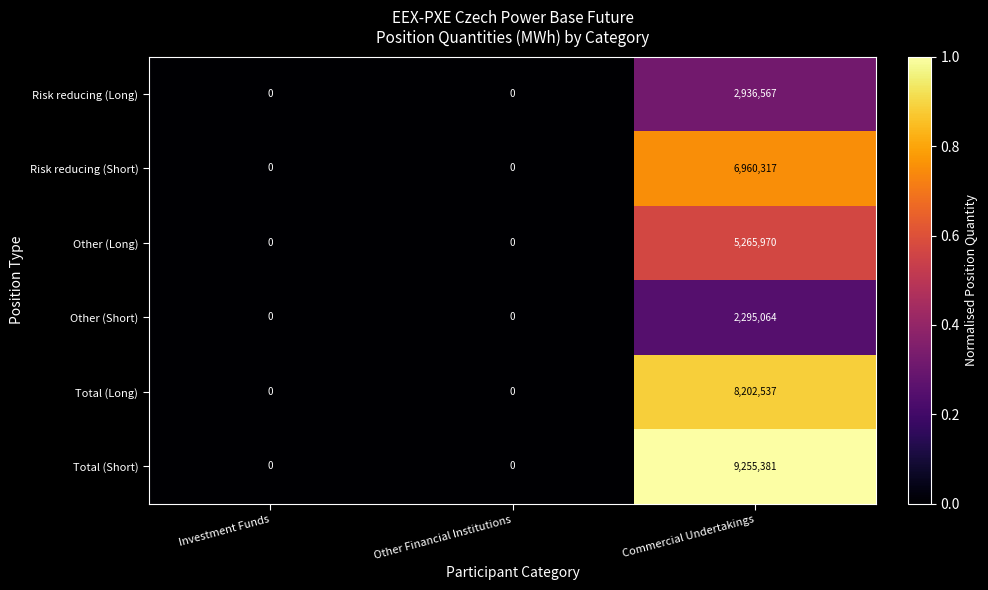

Reading left to right, list all the values displayed in this chart.

Risk reducing (Long): 0	0	2936567
Risk reducing (Short): 0	0	6960317
Other (Long): 0	0	5265970
Other (Short): 0	0	2295064
Total (Long): 0	0	8202537
Total (Short): 0	0	9255381